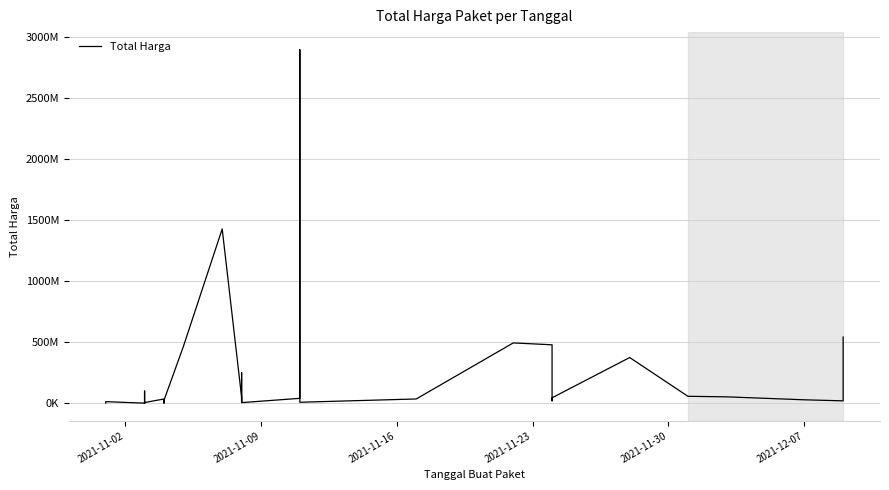

What is the maximum value shown in the chart?

2892122000